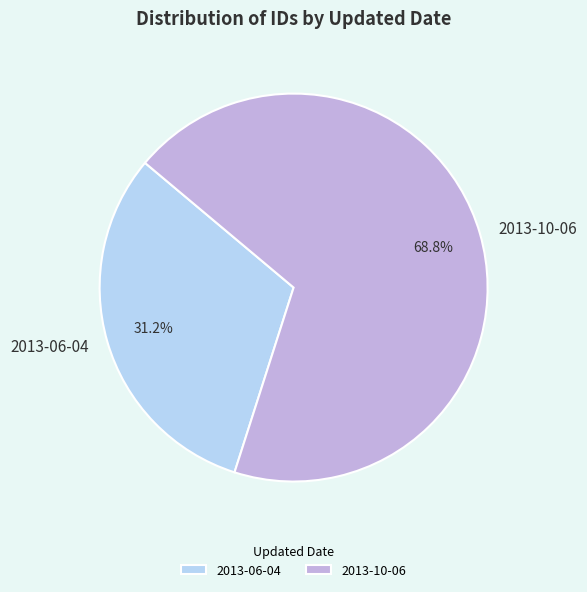

How many segments does this pie chart have?

2